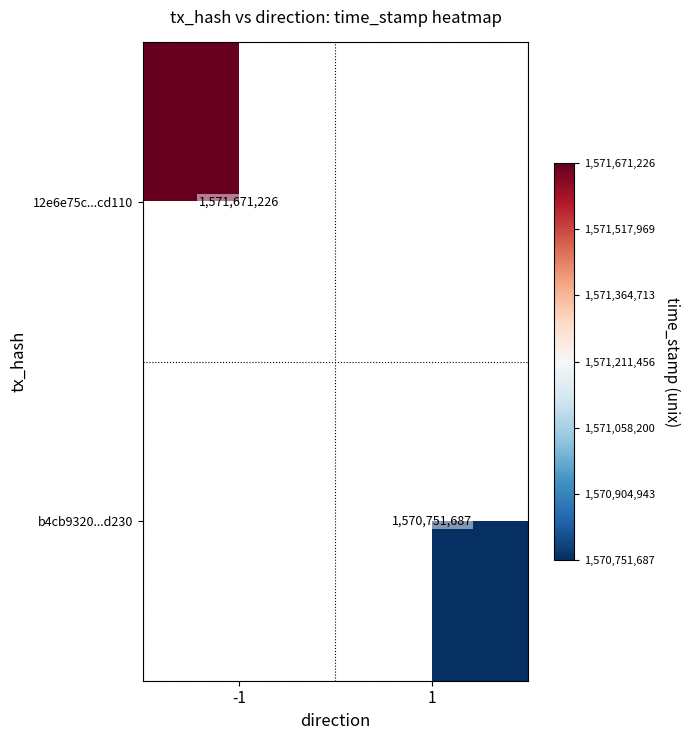

True or false: 12e6e75c...cd110 has a value of 1571671226 at -1.

True